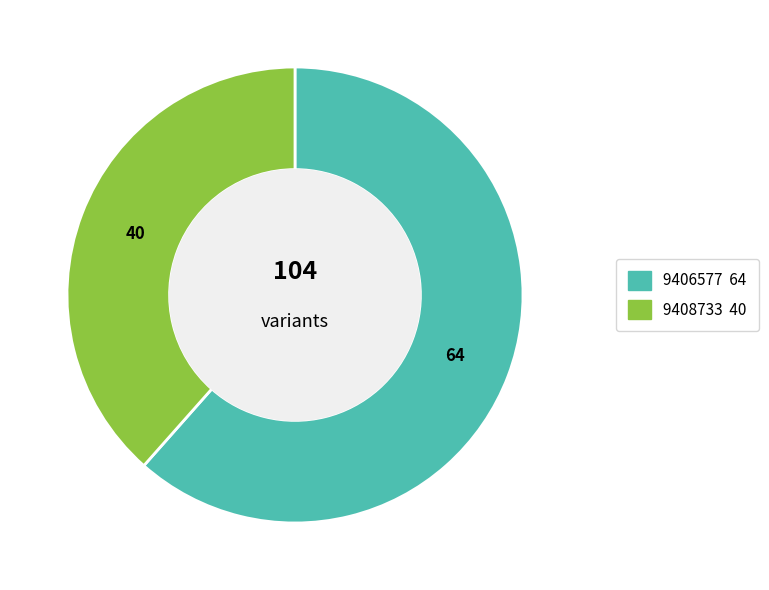

Which has a higher value, 9408733 or 9406577?

9406577